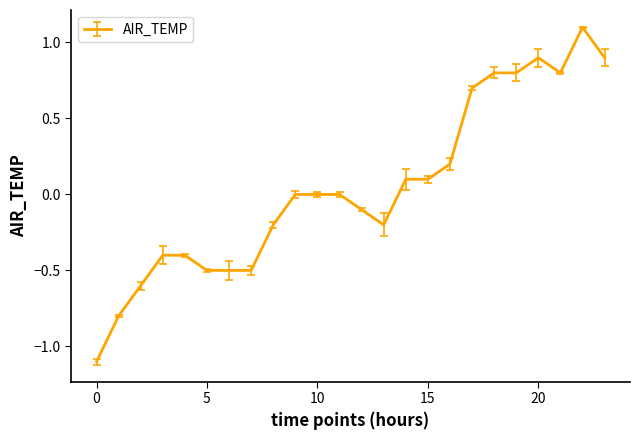

Reading right to left, extract all data points from this chart.

0.9	1.1	0.8	0.9	0.8	0.8	0.7	0.2	0.1	0.1	-0.2	-0.1	0.0	0.0	0.0	-0.2	-0.5	-0.5	-0.5	-0.4	-0.4	-0.6	-0.8	-1.1